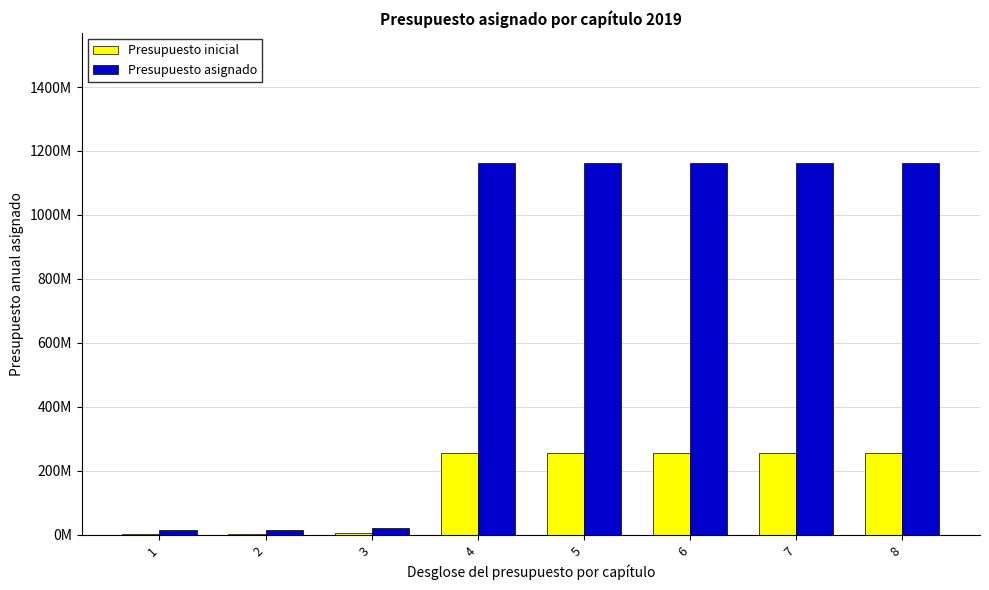

Which series has the largest total across all categories?

Presupuesto asignado